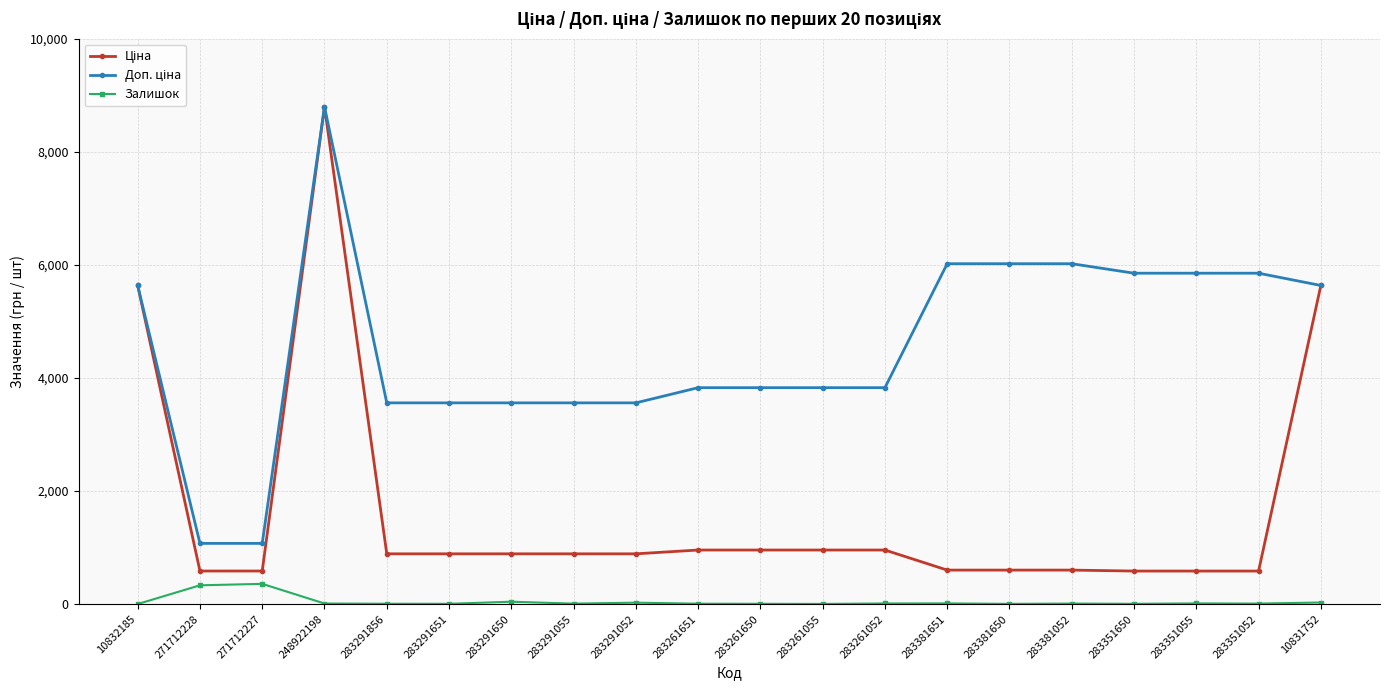

How many values in the Залишок series are below 10?

9